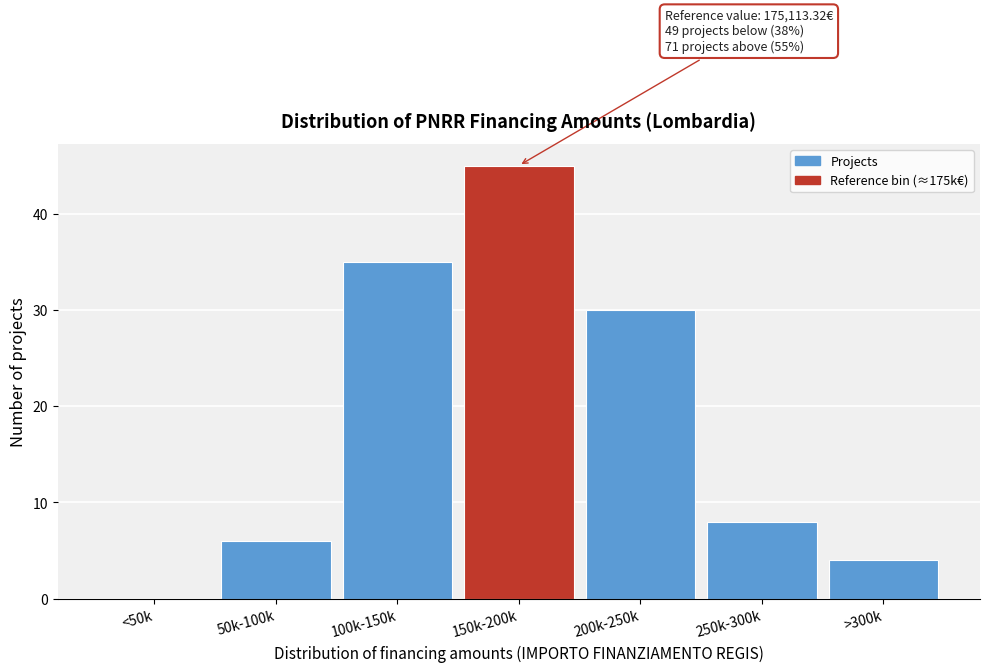

Reading left to right, what are all the values shown in this chart?

<50k=0	50k-100k=6	100k-150k=35	150k-200k=45	200k-250k=30	250k-300k=8	>300k=4